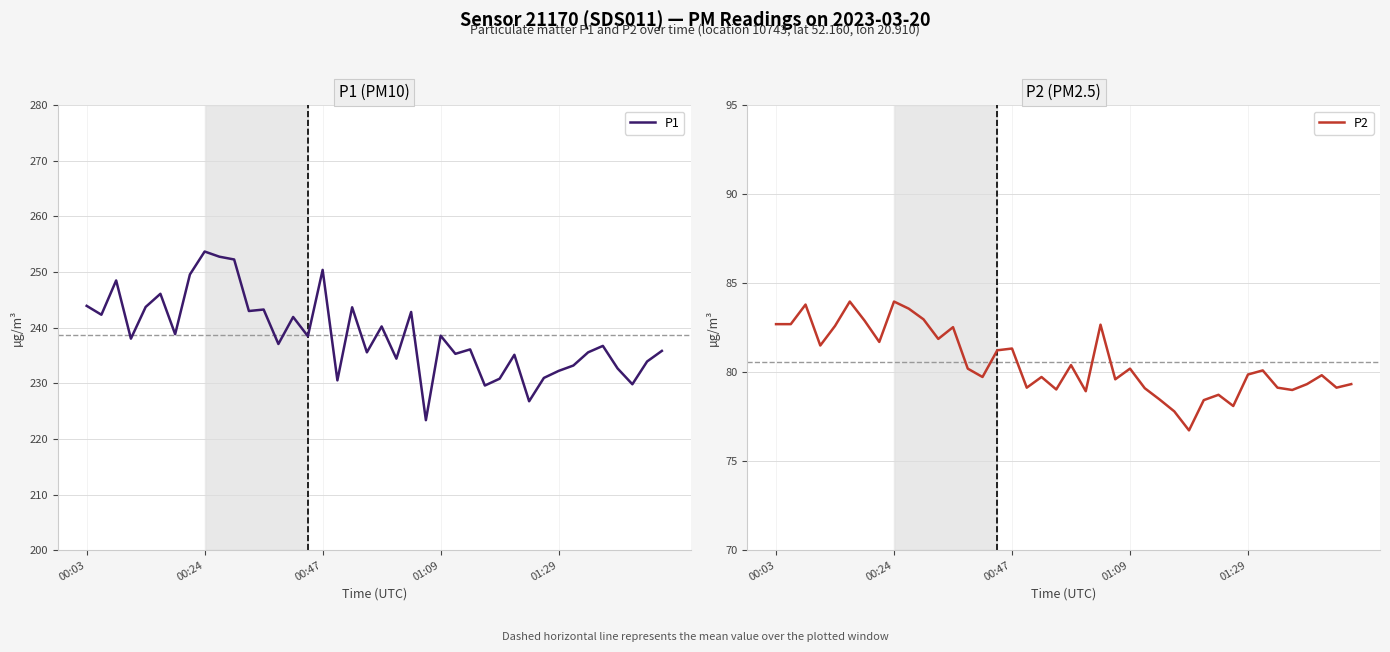

What position from the left is 17?

18